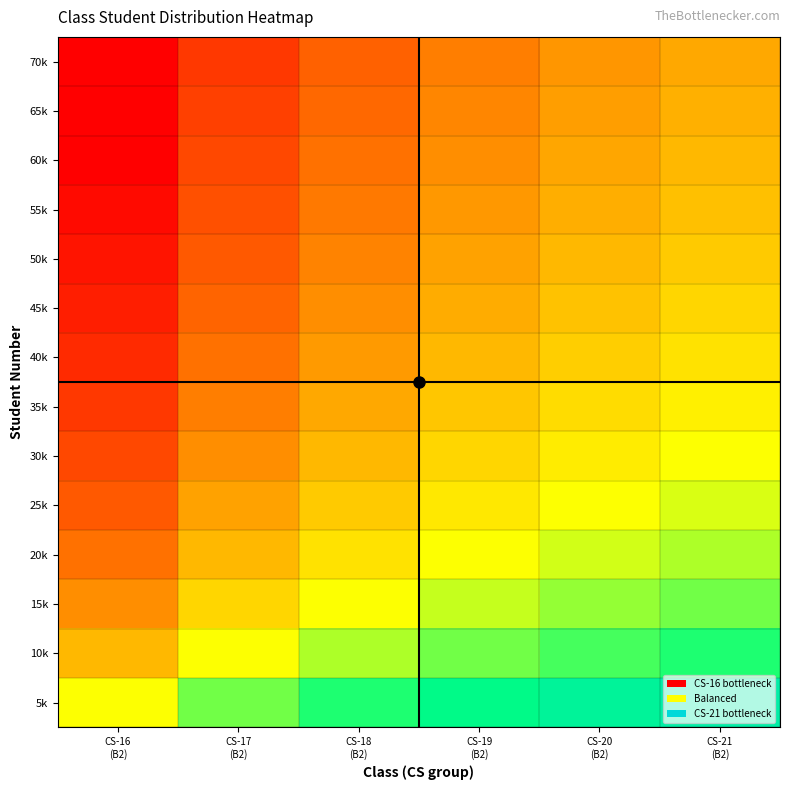

At which category is the sum across all series the highest?

CS-21
(B2)